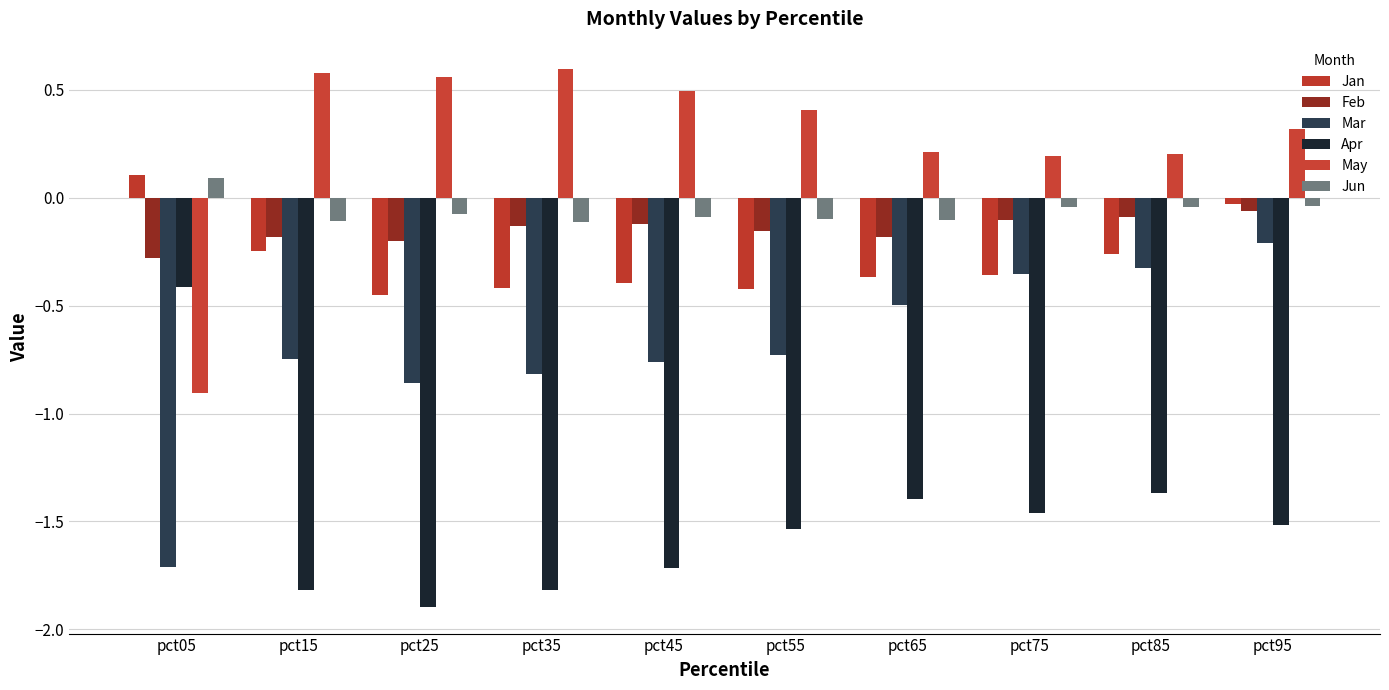

Reading left to right, what are all the values shown in this chart?

Jan: 0.1	-0.2	-0.4	-0.4	-0.4	-0.4	-0.4	-0.4	-0.3	-0.0
Feb: -0.3	-0.2	-0.2	-0.1	-0.1	-0.2	-0.2	-0.1	-0.1	-0.1
Mar: -1.7	-0.7	-0.9	-0.8	-0.8	-0.7	-0.5	-0.4	-0.3	-0.2
Apr: -0.4	-1.8	-1.9	-1.8	-1.7	-1.5	-1.4	-1.5	-1.4	-1.5
May: -0.9	0.6	0.6	0.6	0.5	0.4	0.2	0.2	0.2	0.3
Jun: 0.1	-0.1	-0.1	-0.1	-0.1	-0.1	-0.1	-0.0	-0.0	-0.0